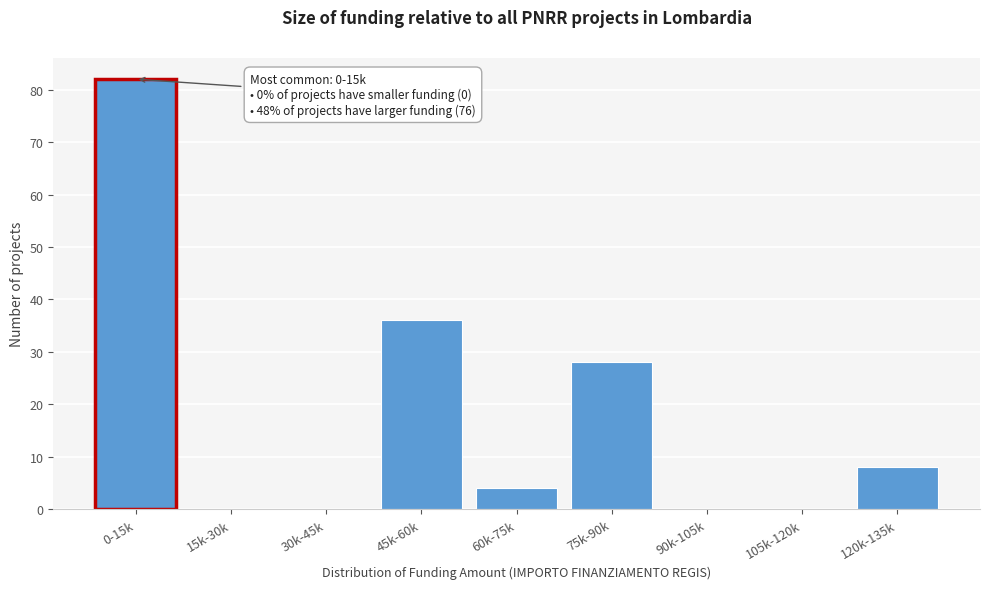

Reading left to right, extract all data points from this chart.

0-15k=82	15k-30k=0	30k-45k=0	45k-60k=36	60k-75k=4	75k-90k=28	90k-105k=0	105k-120k=0	120k-135k=8